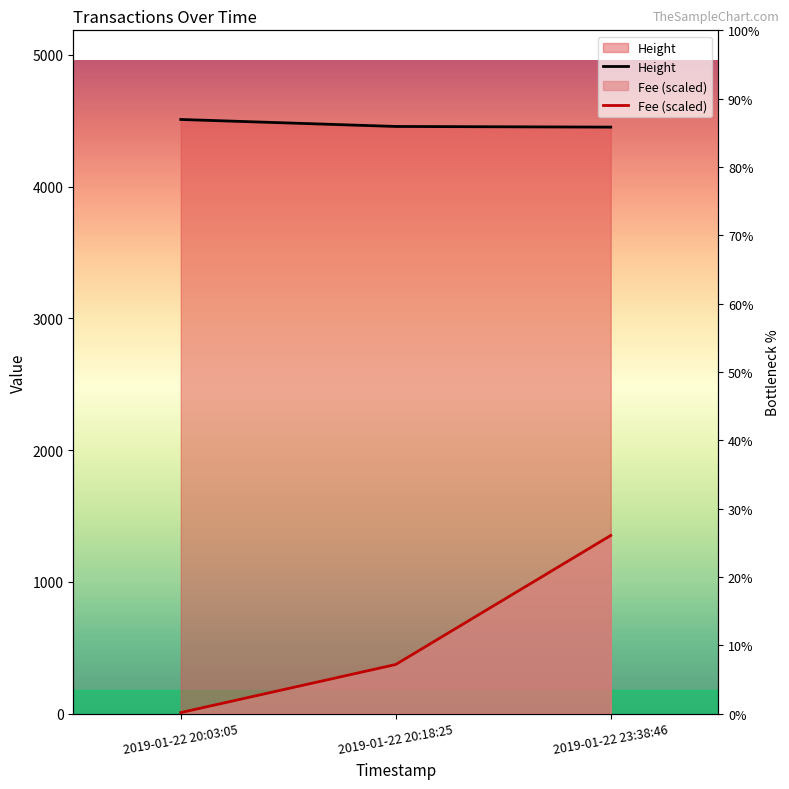

How many lines are shown in the chart?

2